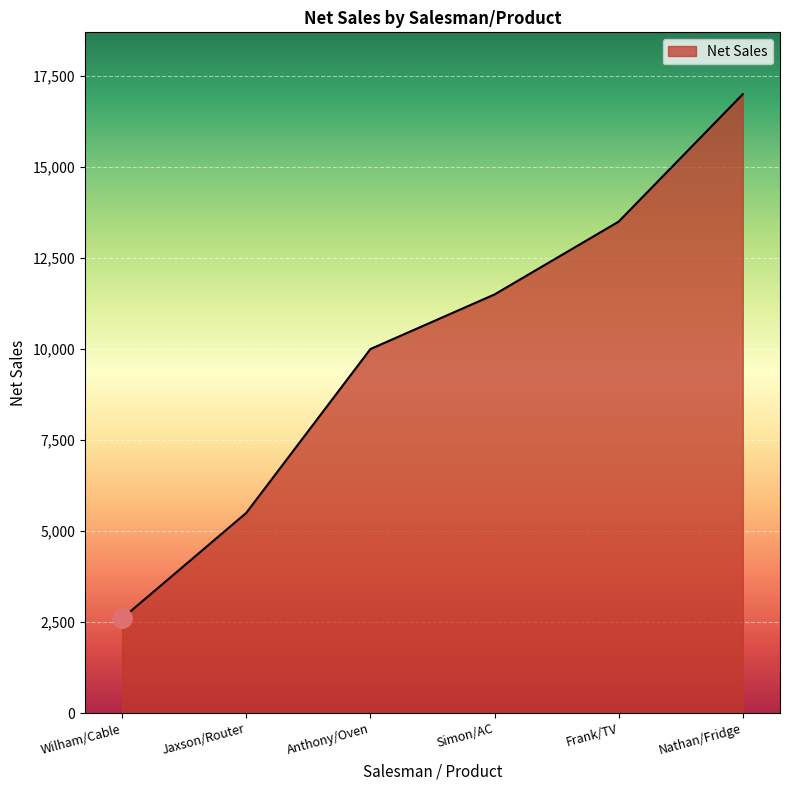

Rank the categories by value from highest to lowest.

Nathan/Fridge, Frank/TV, Simon/AC, Anthony/Oven, Jaxson/Router, Wilham/Cable